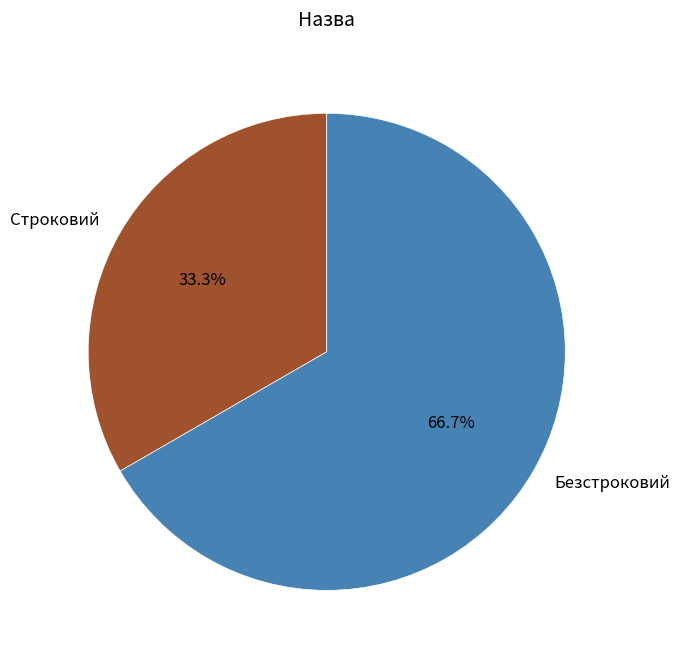

What percentage is NOT represented by Безстроковий?

33.3%